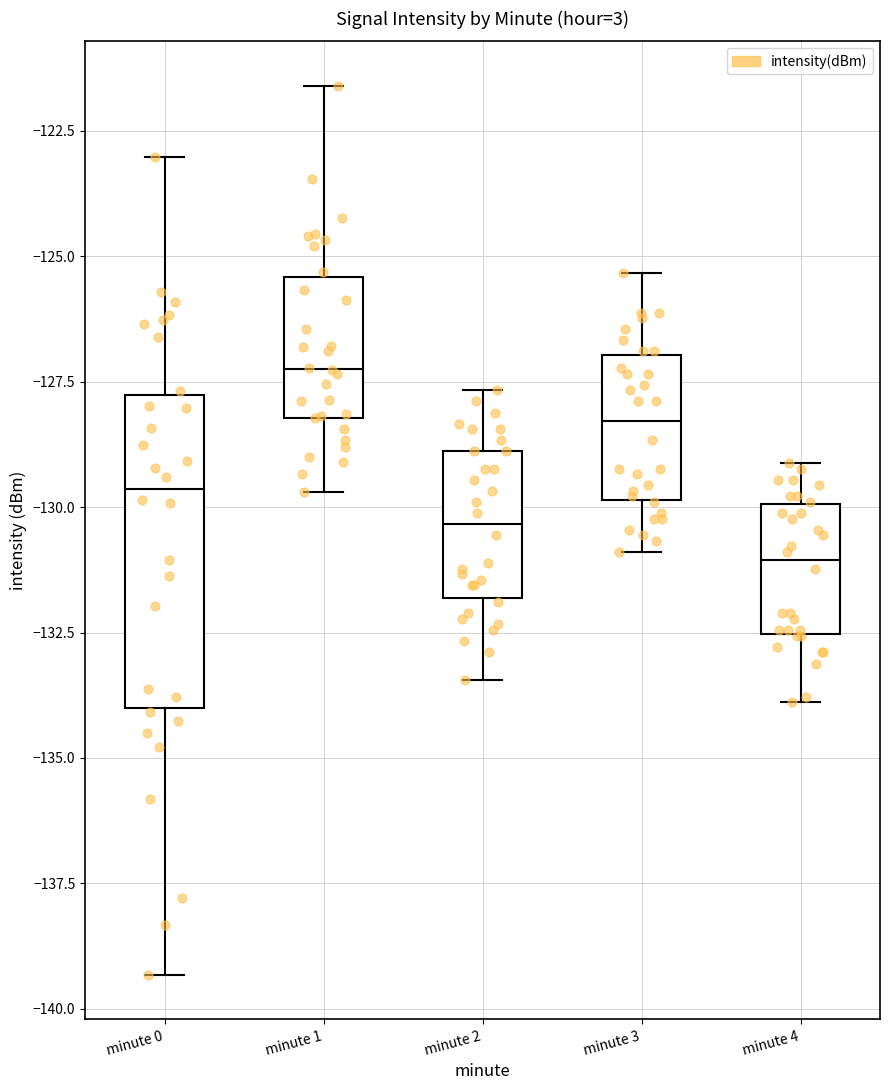

Comparing the boxes themselves (not the whiskers), which one is the tallest?

minute 0